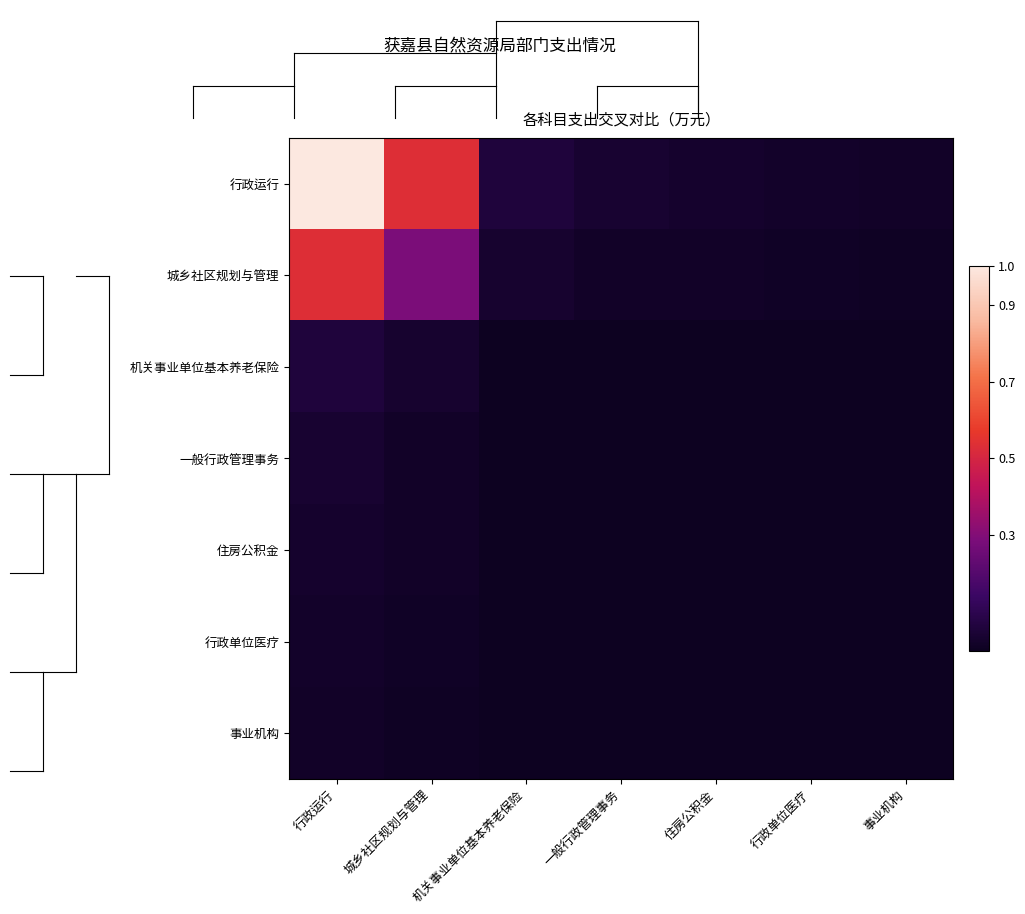

List the series in order of their peak value, lowest first.

事业机构, 行政单位医疗, 住房公积金, 一般行政管理事务, 机关事业单位基本养老保险, 城乡社区规划与管理, 行政运行